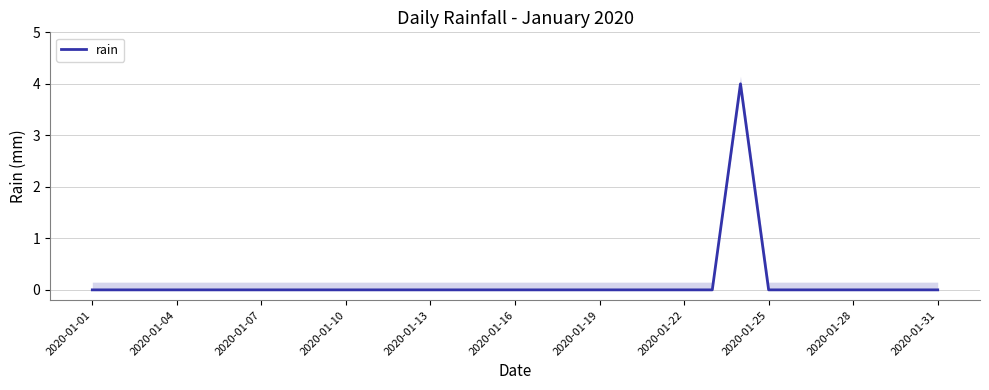

What is the maximum value for rain?

4